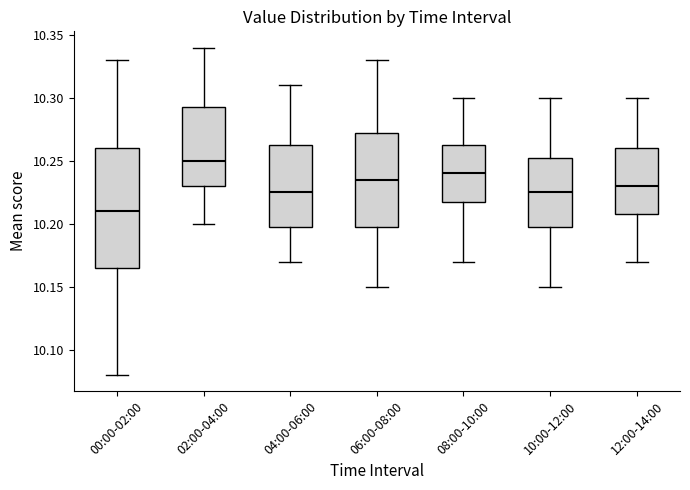

Reading left to right, read every box against the y-axis: the position of its median line, the range the box covers, and the ends of its whiskers. The values are not printed on the chart, so give them approximately, as read against the axis.

00:00-02:00: median 10.210, box 10.165 to 10.260, whiskers 10.080 to 10.330
02:00-04:00: median 10.250, box 10.230 to 10.295, whiskers 10.200 to 10.340
04:00-06:00: median 10.225, box 10.200 to 10.265, whiskers 10.170 to 10.310
06:00-08:00: median 10.235, box 10.200 to 10.275, whiskers 10.150 to 10.330
08:00-10:00: median 10.240, box 10.220 to 10.265, whiskers 10.170 to 10.300
10:00-12:00: median 10.225, box 10.200 to 10.255, whiskers 10.150 to 10.300
12:00-14:00: median 10.230, box 10.210 to 10.260, whiskers 10.170 to 10.300